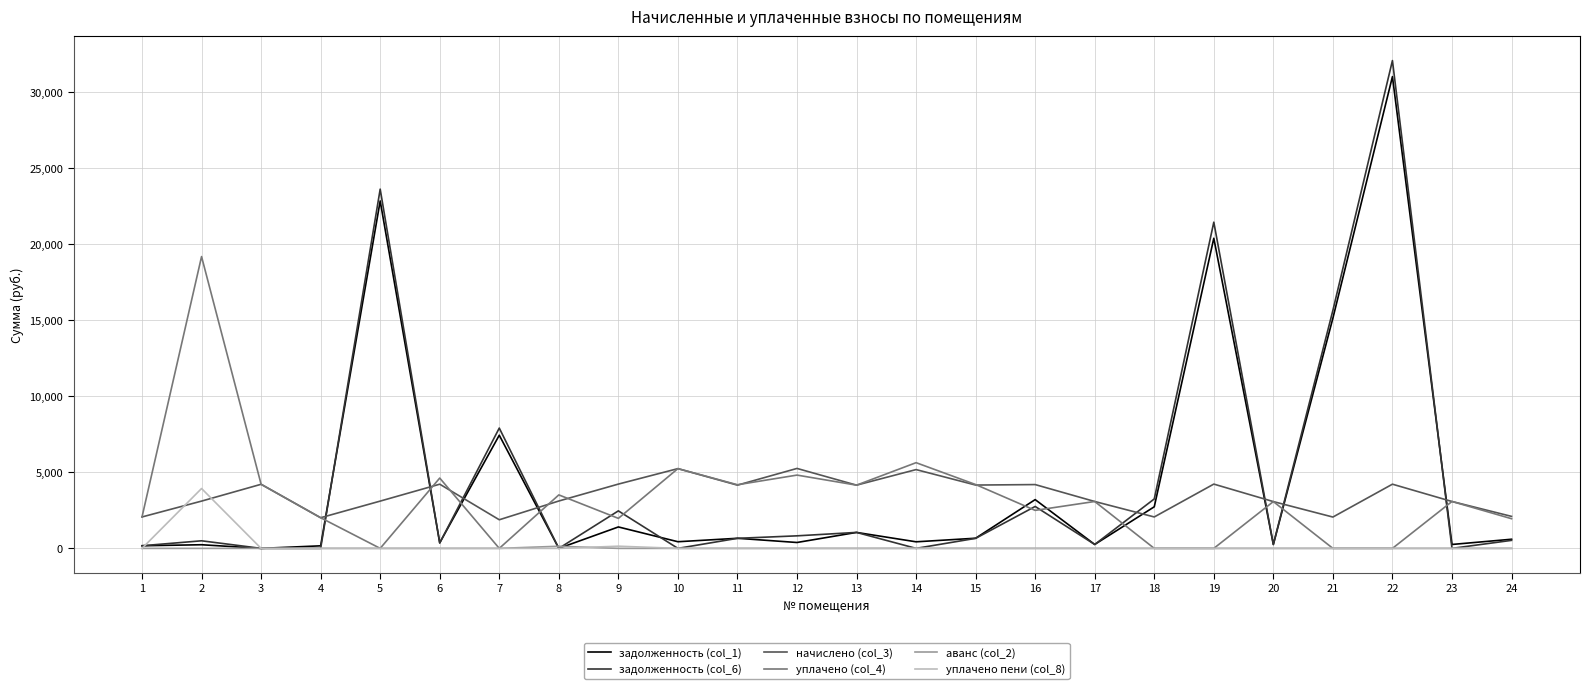

Is it true that начислено (col_3) equals 4229.4 at 9?

True